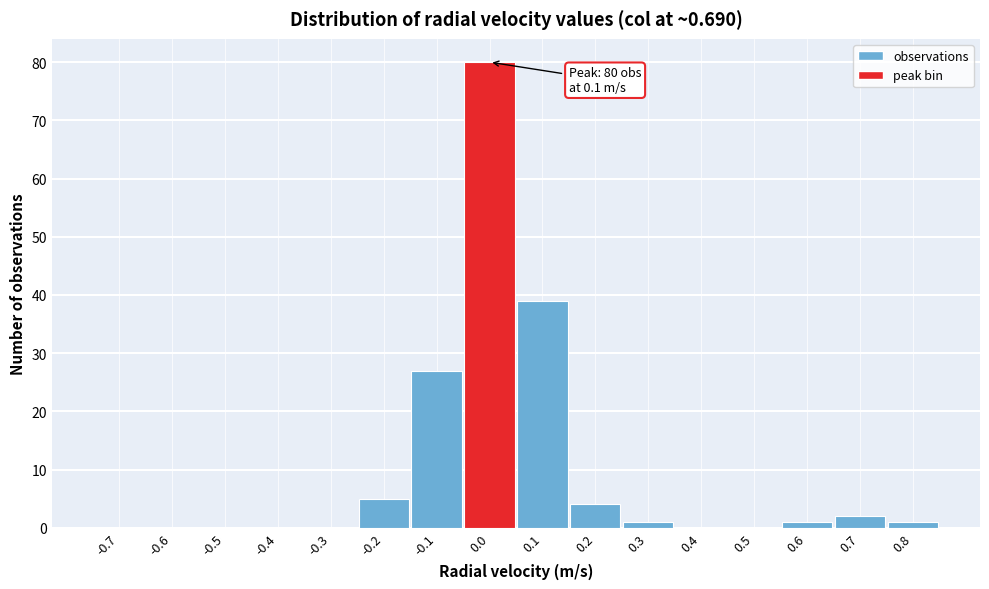

Reading left to right, transcribe all the data shown in this chart.

-0.7=0	-0.6=0	-0.5=0	-0.4=0	-0.3=0	-0.2=5	-0.1=27	0.0=80	0.1=39	0.2=4	0.3=1	0.4=0	0.5=0	0.6=1	0.7=2	0.8=1